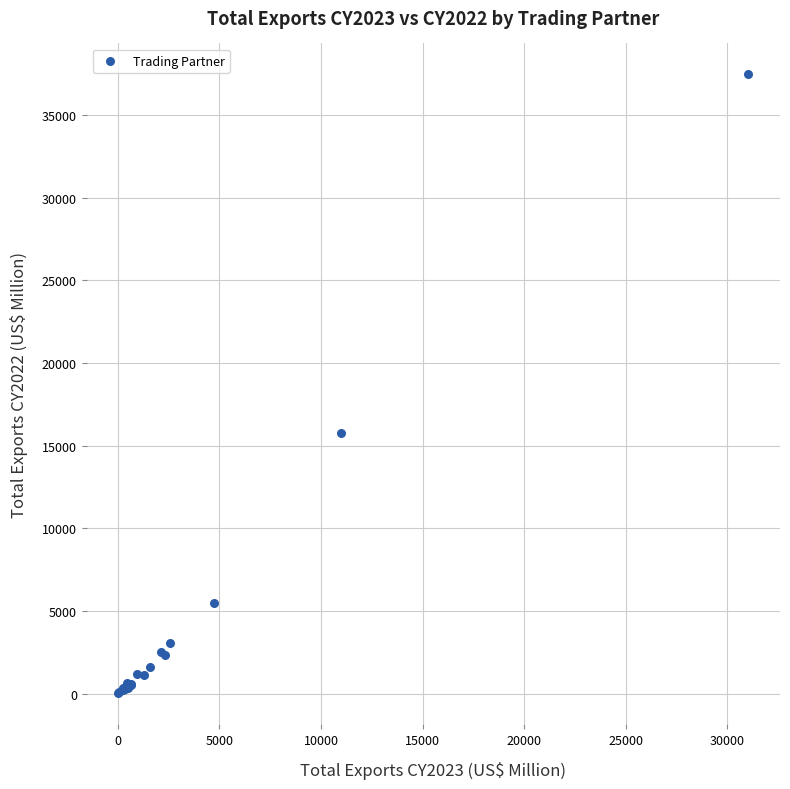

What Y value in the scatter plot is closest to 18732?

15760.1